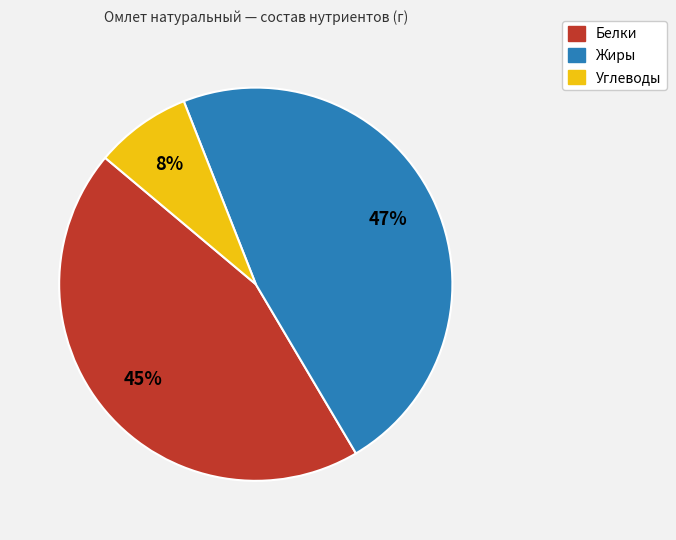

To the nearest percent, what portion does Жиры represent?

47%